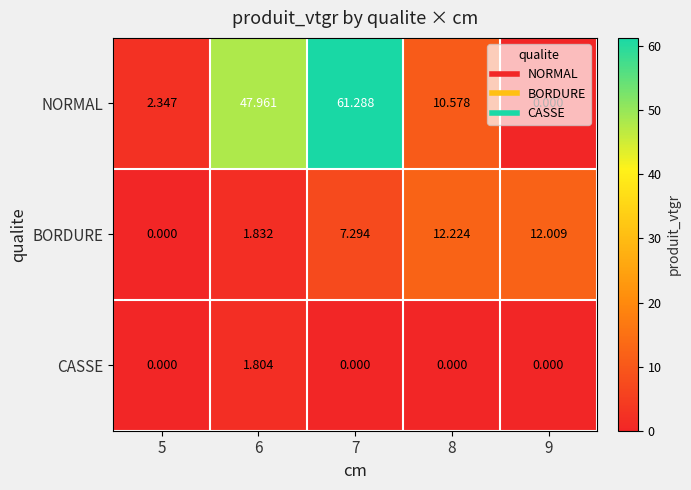

What is the total value across all series at 8?

22.8